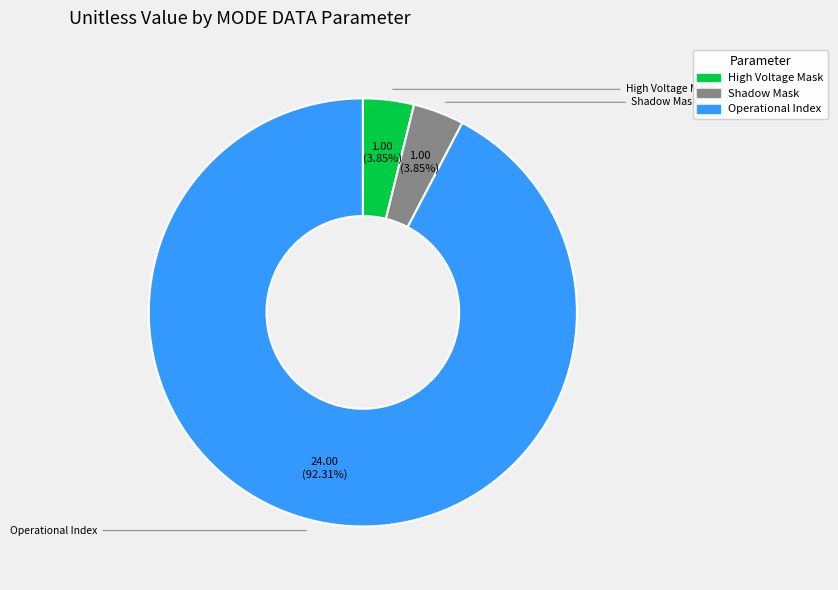

True or false: Shadow Mask accounts for 1% of the total.

False